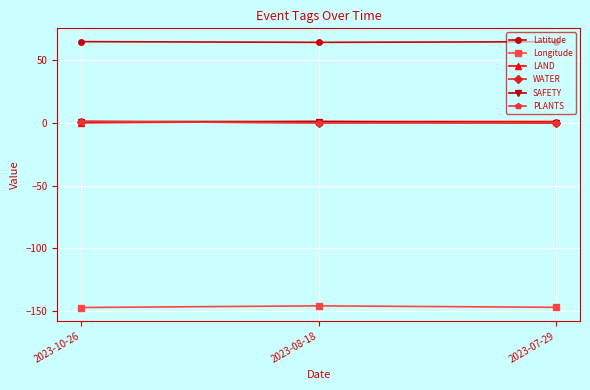

Where is SAFETY nearest to the value 0?

2023-07-29